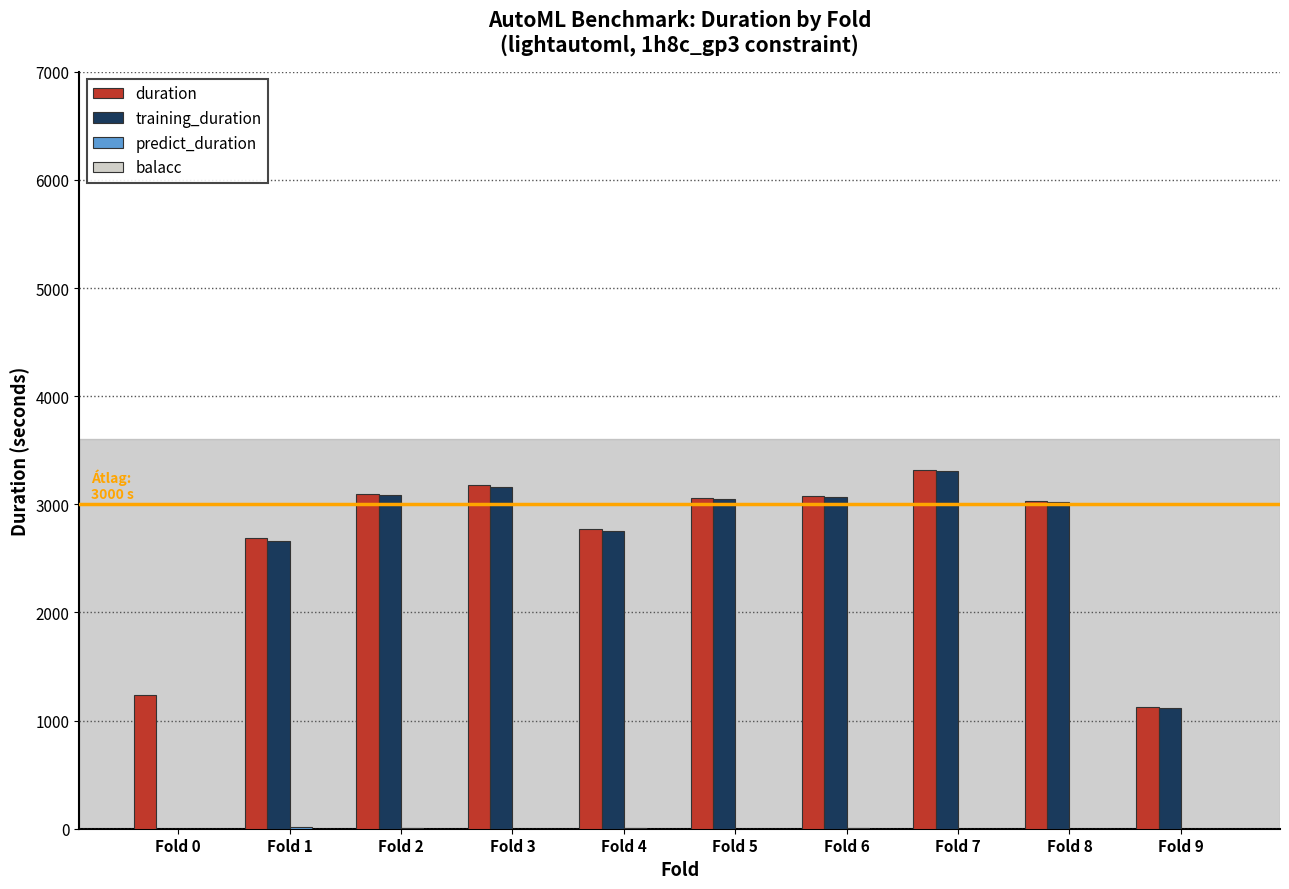

What is the highest value of the training_duration series?

3310.5